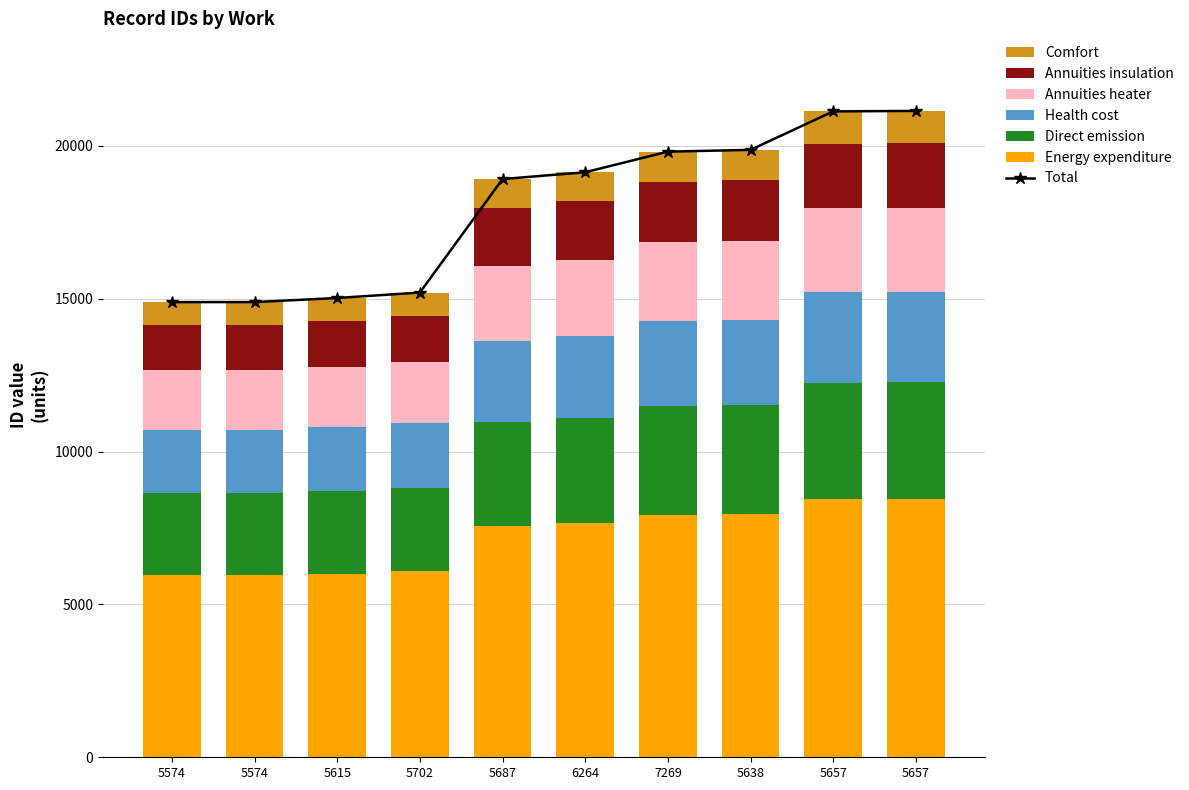

List the labels in order of value, largest first.

5657, 5657, 5638, 7269, 6264, 5687, 5702, 5615, 5574, 5574